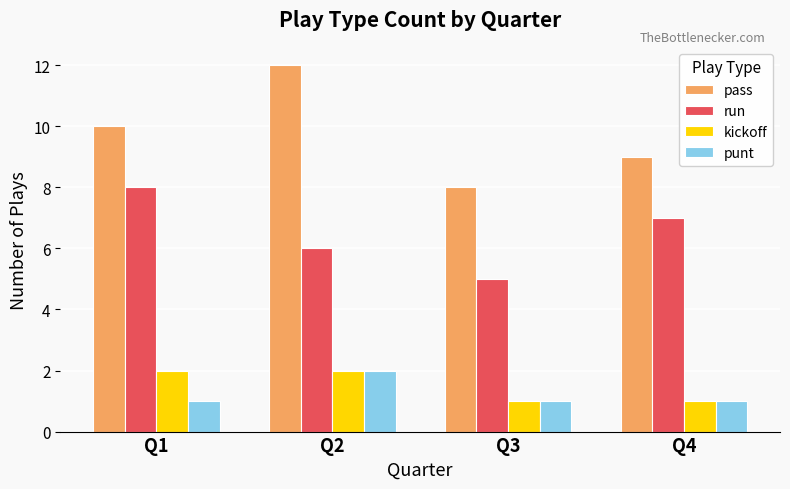

What is the difference between the kickoff values at Q3 and Q2?

1